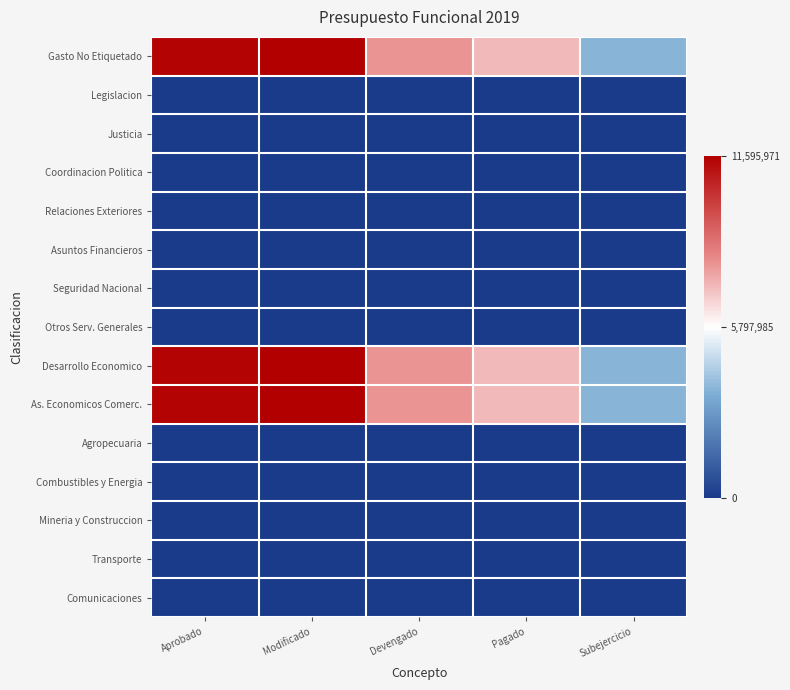

List the series in order of their peak value, highest first.

Gasto No Etiquetado, Desarrollo Economico, As. Economicos Comerc., Legislacion, Justicia, Coordinacion Politica, Relaciones Exteriores, Asuntos Financieros, Seguridad Nacional, Otros Serv. Generales, Agropecuaria, Combustibles y Energia, Mineria y Construccion, Transporte, Comunicaciones